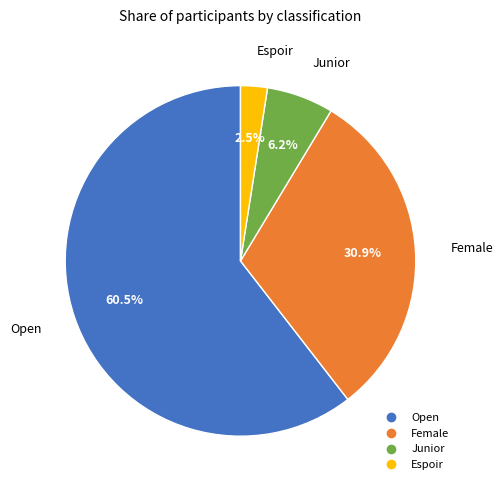

Is it true that Junior is 6% of the pie?

True